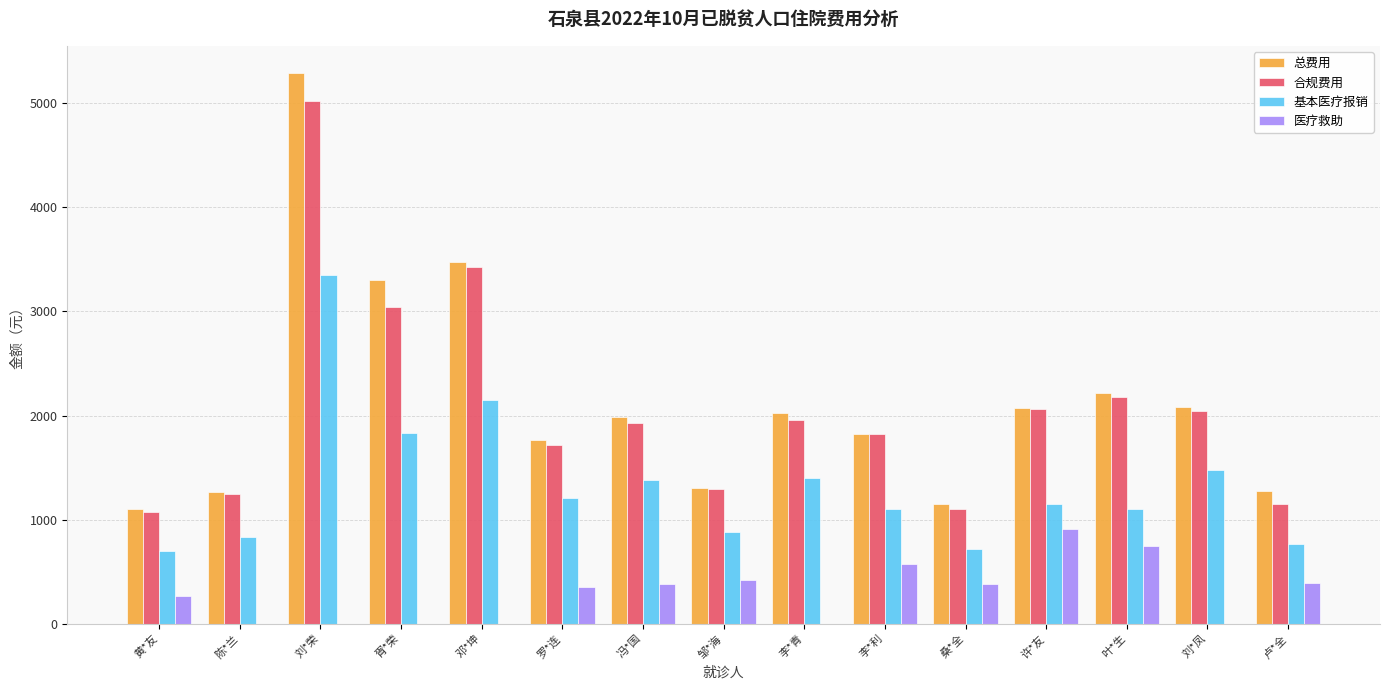

Is it true that 基本医疗报销 equals 878.9 at 邹*海?

True